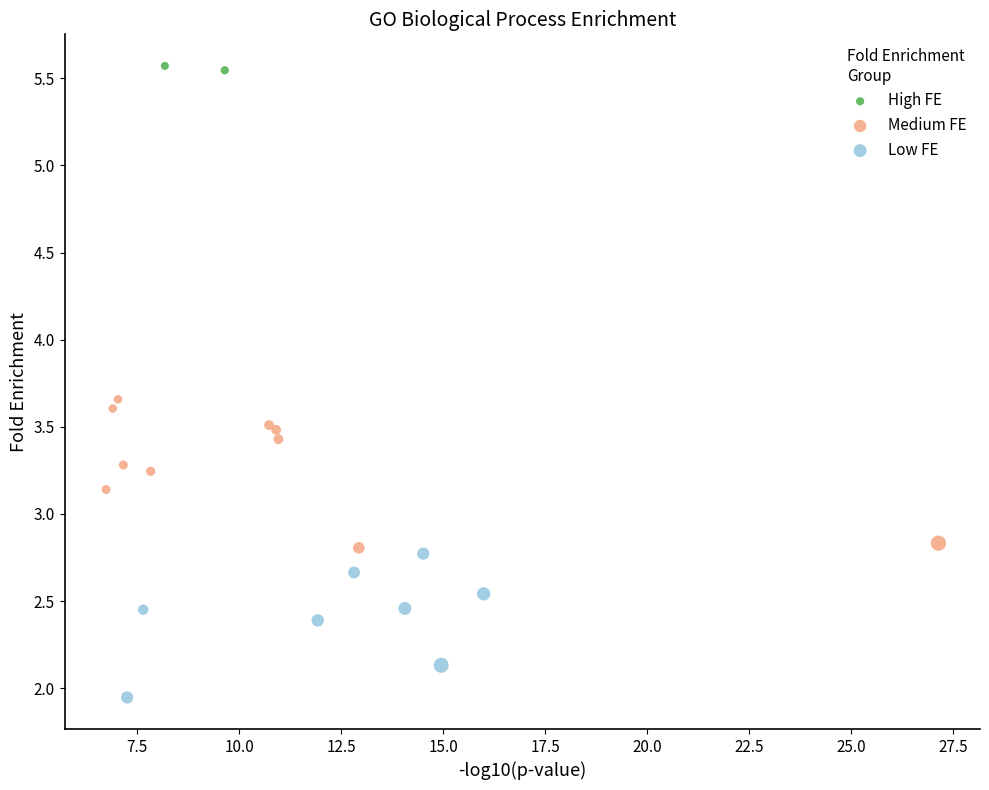

What are all the series names shown in the legend?

High FE, Medium FE, Low FE